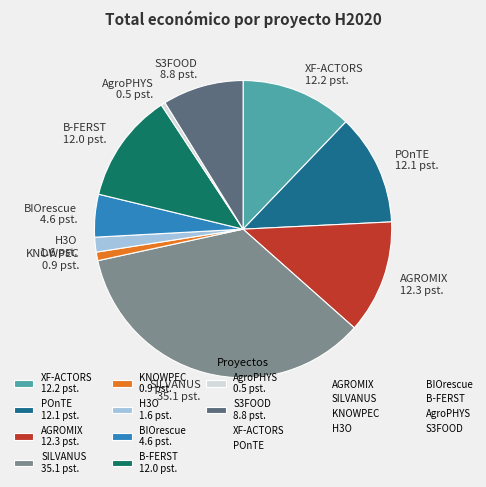

Do BIOrescue 4.6 pst. and B-FERST 12.0 pst. together represent more than half of the pie?

No